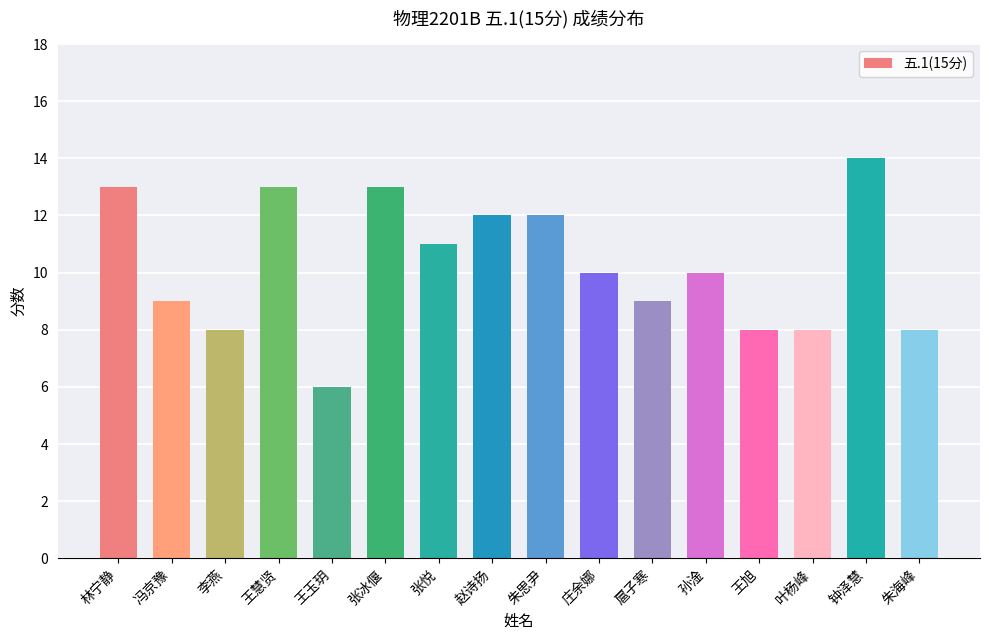

What is the difference between the values at 张悦 and 钟泽慧?

3